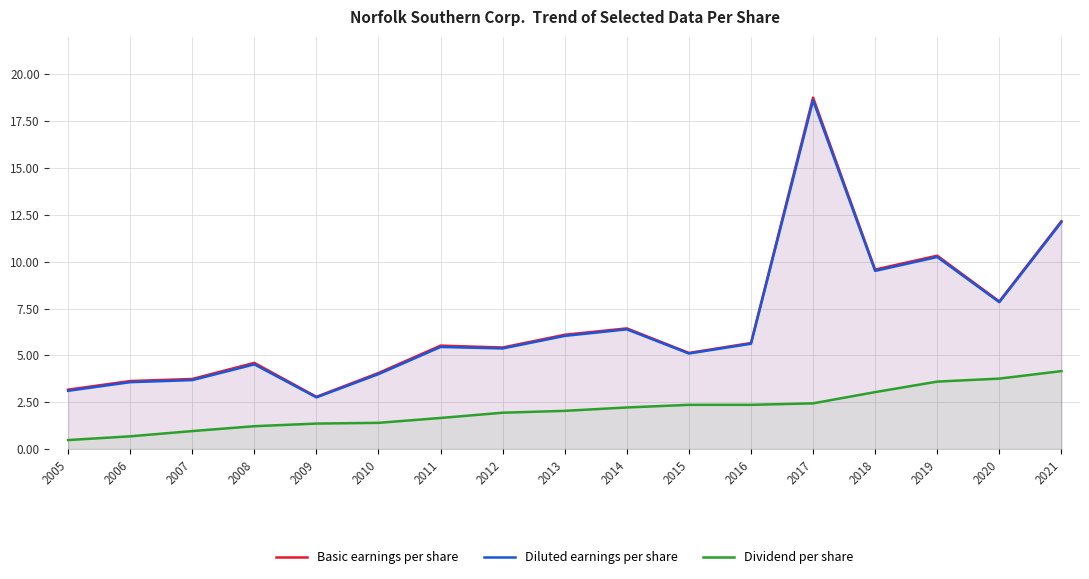

Between 2007 and 2018, which series saw the biggest shift?

Basic earnings per share